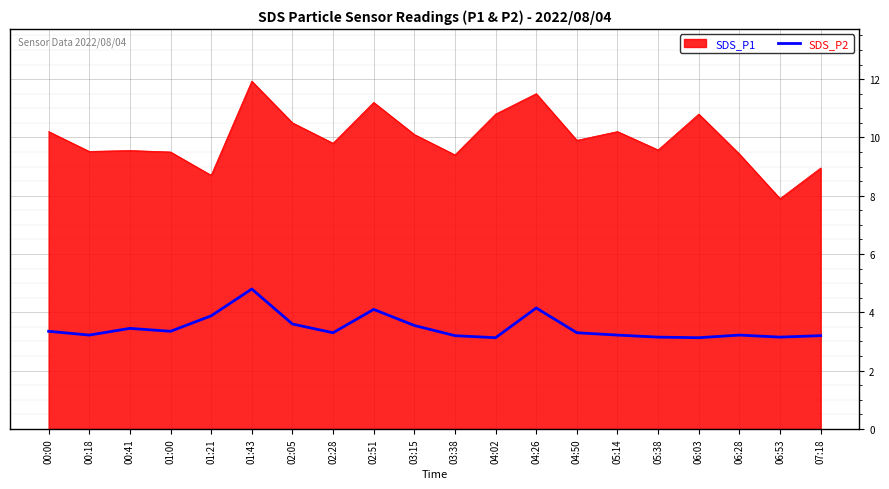

What is the difference between the maximum and minimum values in the SDS_P1 series?

4.0